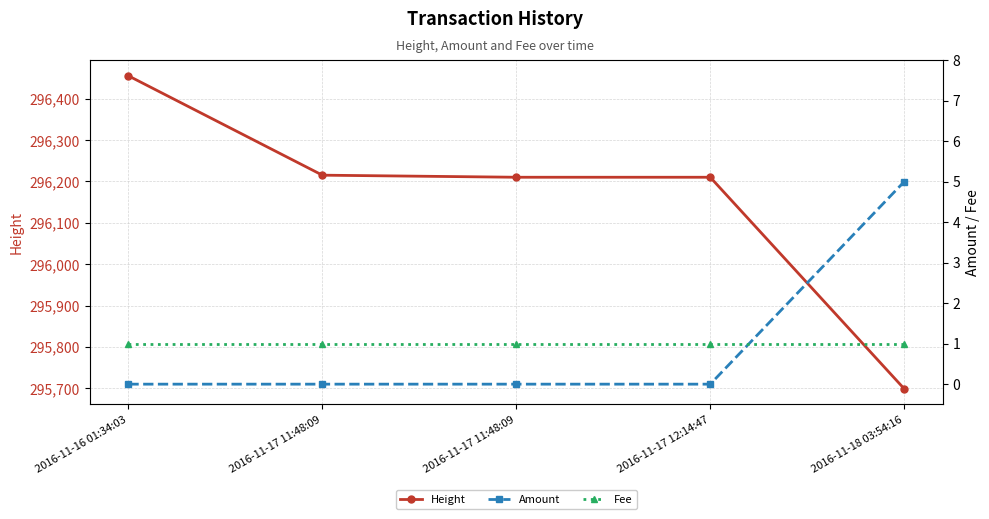

True or false: Fee and Height intersect in this chart.

False